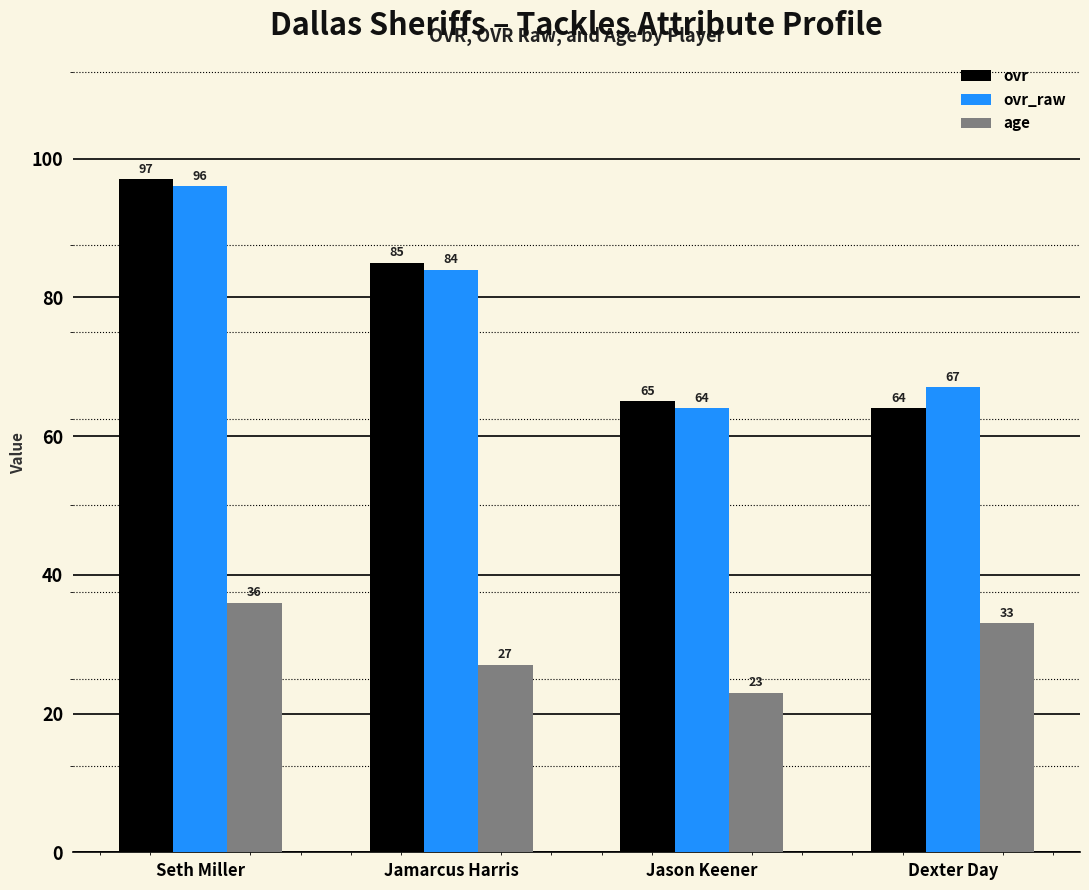

What is the label of the 4th bar from the right?

Seth Miller